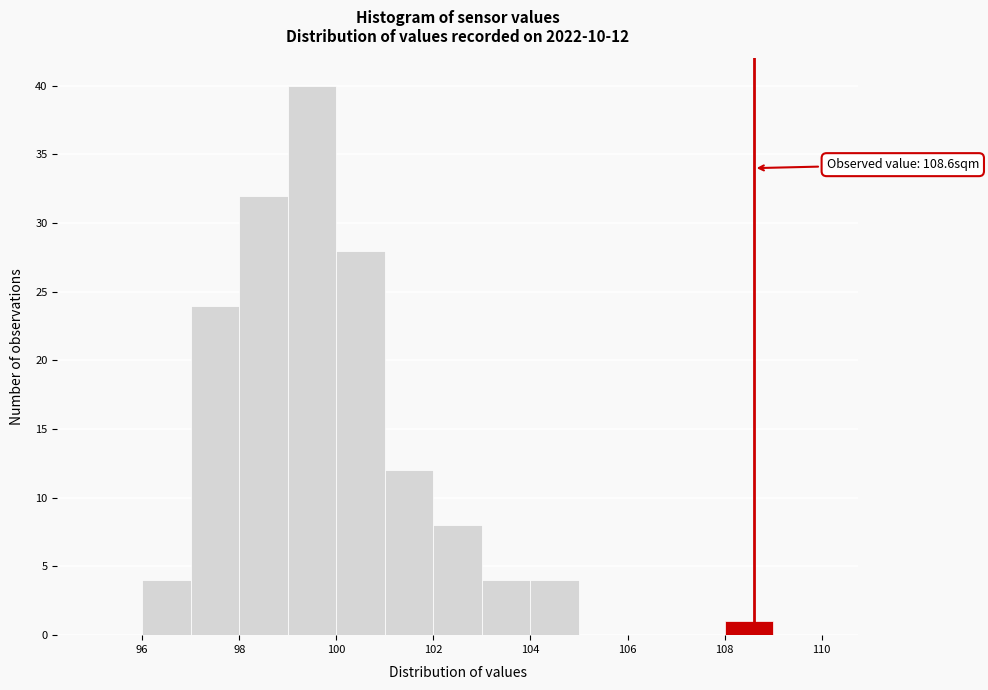

Which range on the x-axis has the tallest bar?

99 to 100